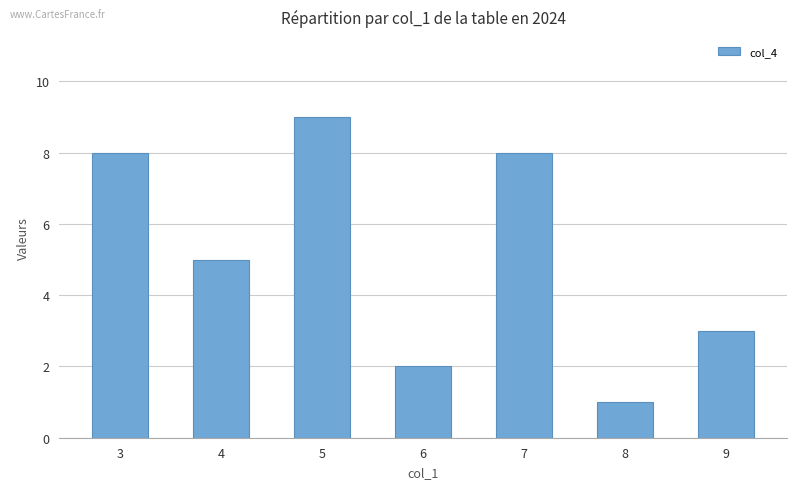

What is the difference between the values at 7 and 5?

1